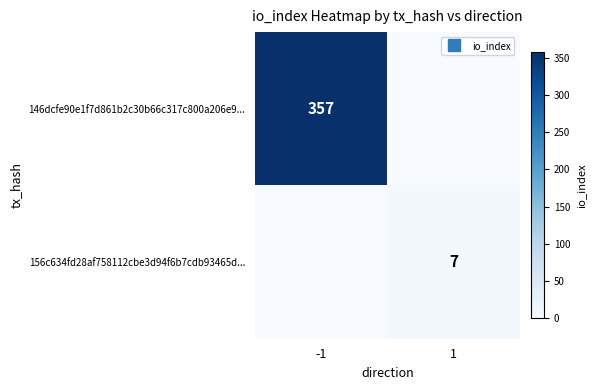

What is the total value across all series at 1?

7